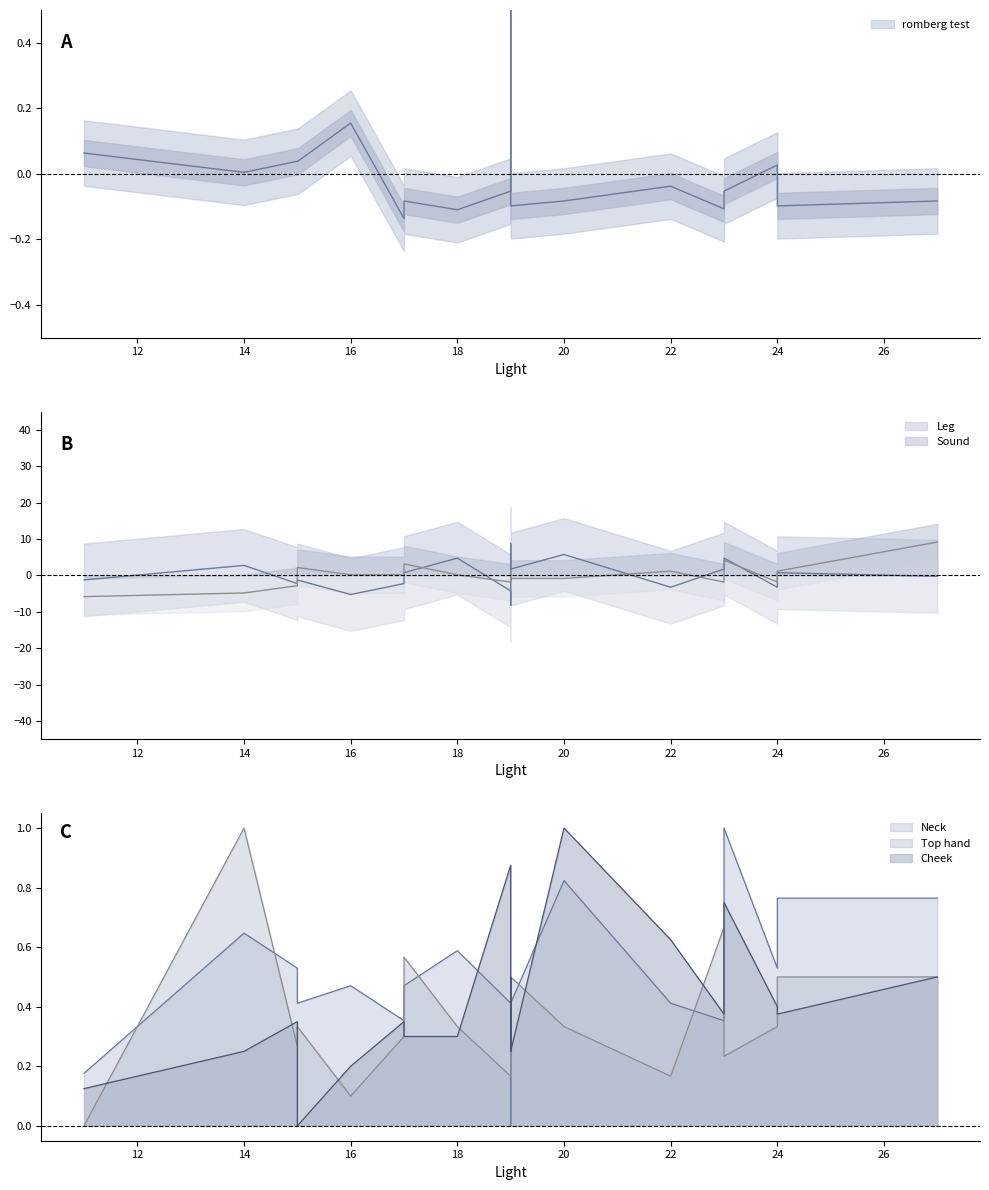

What value does the Top hand series have at 16?

0.1